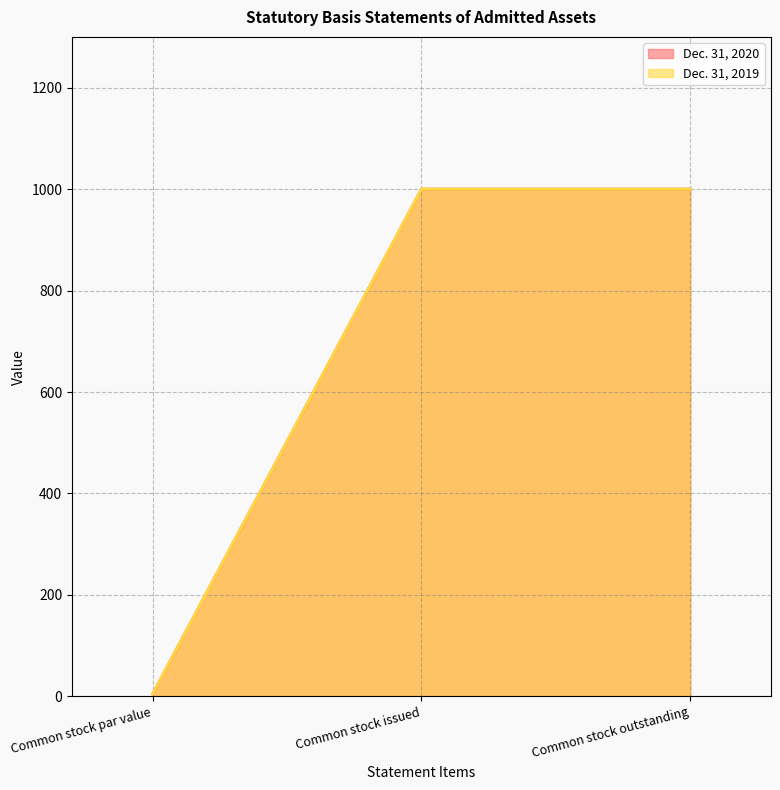

What is the sum of all Dec. 31, 2019 values?

2005